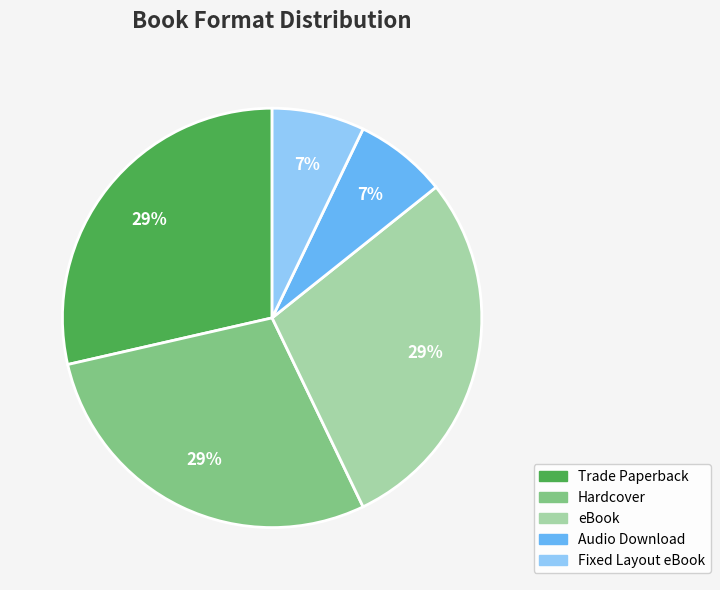

How many slices are in this pie chart?

5